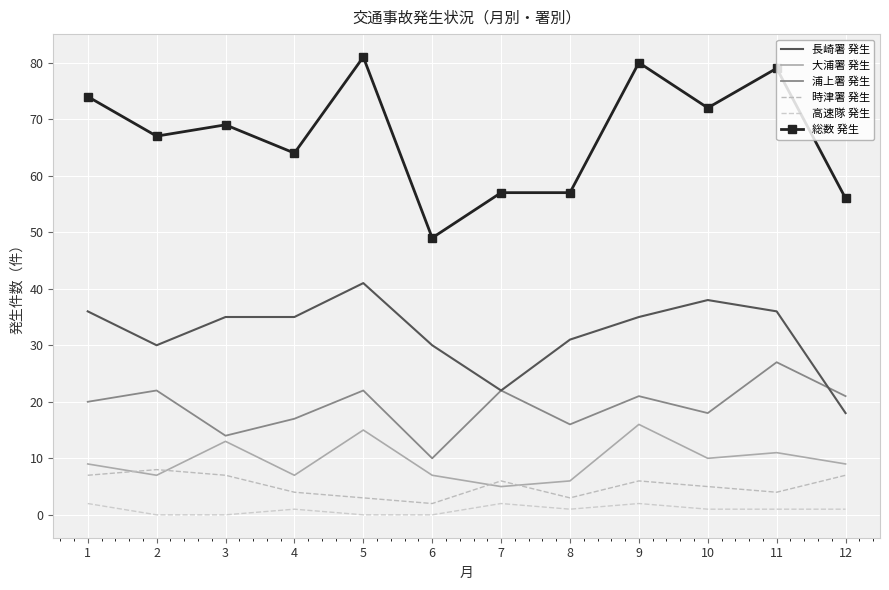

True or false: 長崎署 発生 and 高速隊 発生 intersect in this chart.

False